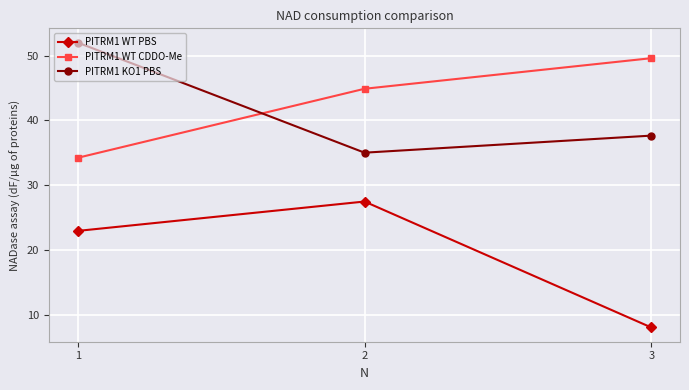

What is the difference between the highest and lowest values at 3?

41.6